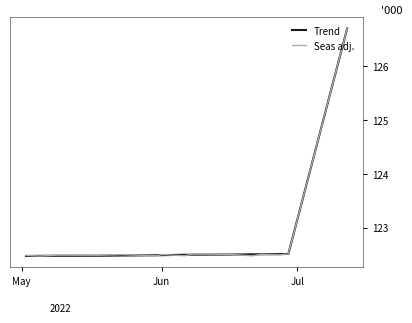

What is the maximum value shown in the chart?

126.7